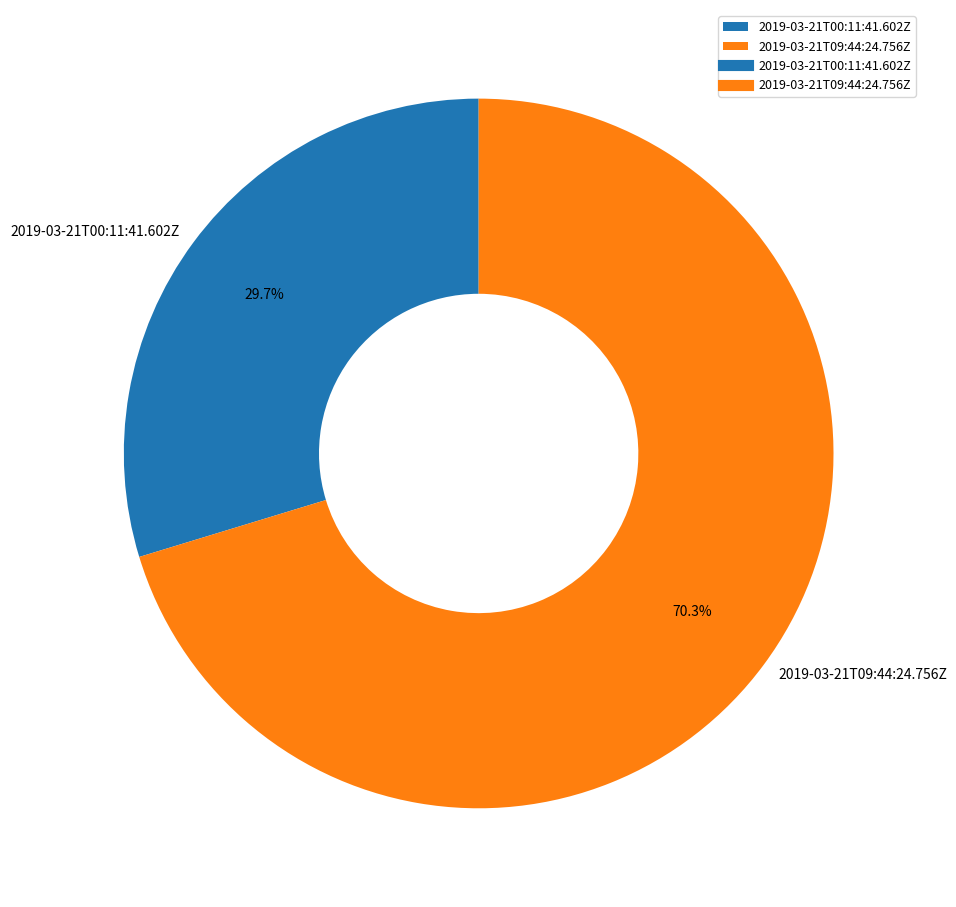

How many slices are in this pie chart?

2